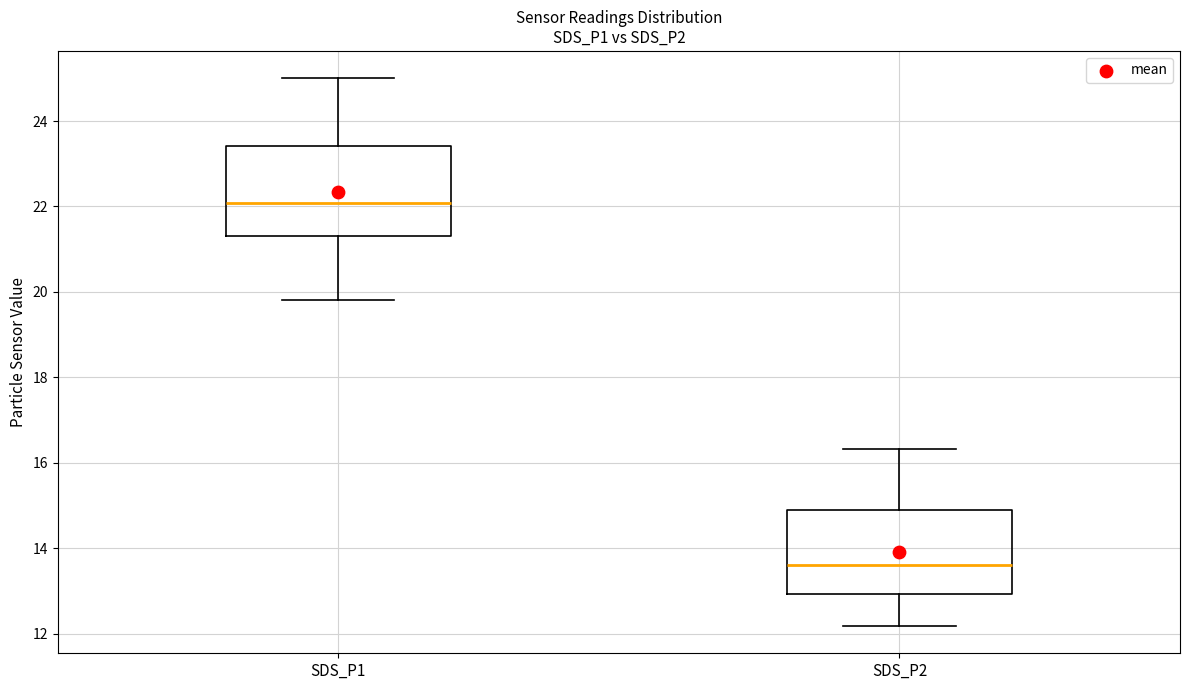

Which box has the lowest median line?

SDS_P2